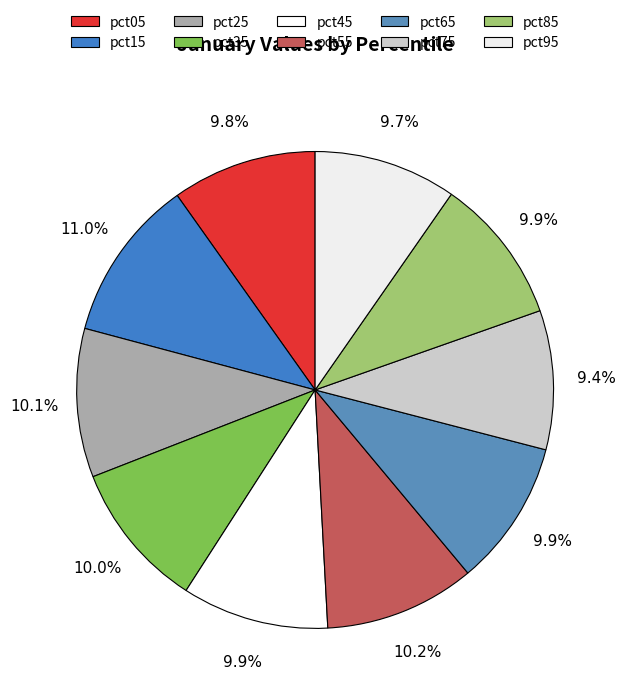

What percentage is the pct35 slice, to the nearest percent?

10%